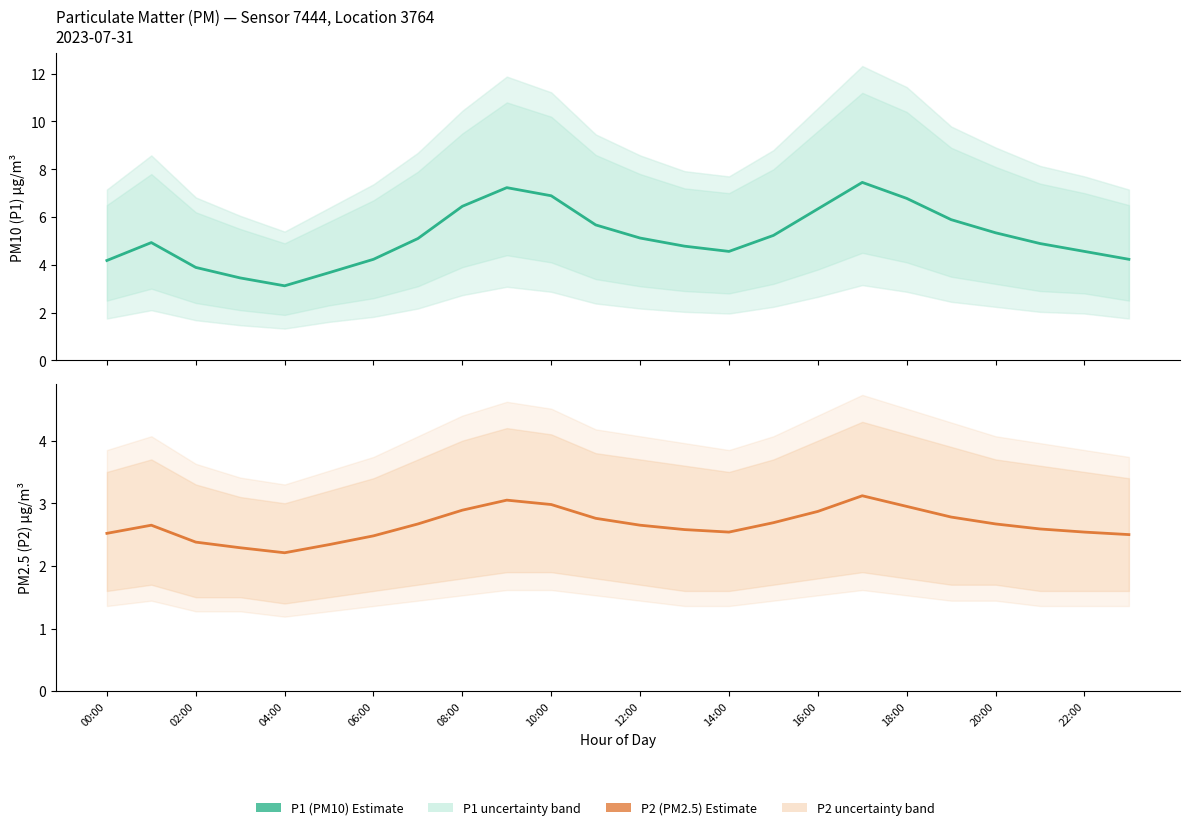

Which series changed the most between 04:00 and 10:00?

P1 Estimate